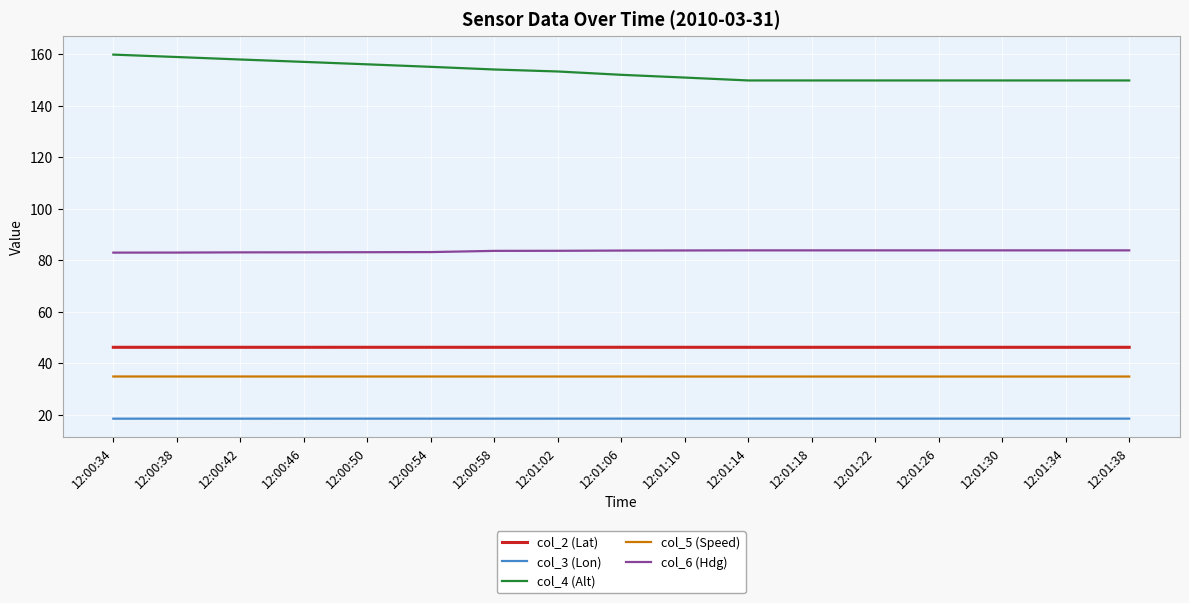

What value does the col_5 (Speed) series have at 12:01:14?

34.8